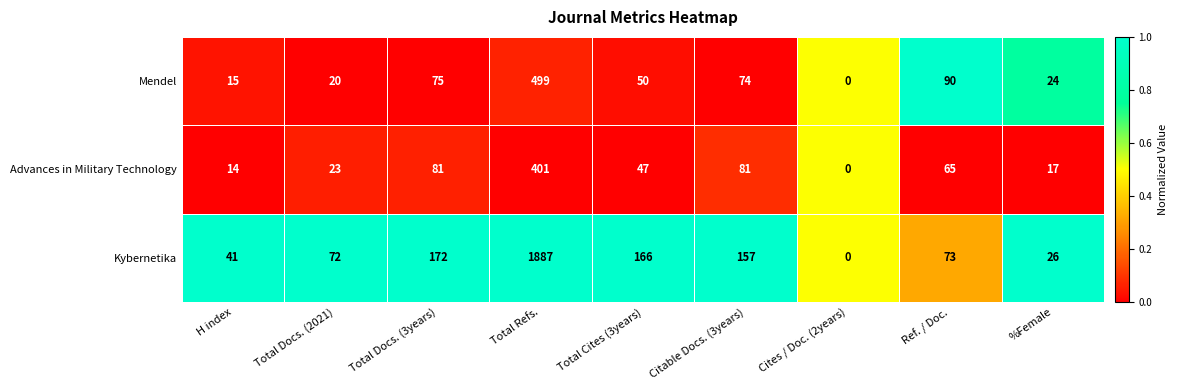

How many data points does each series have?

9